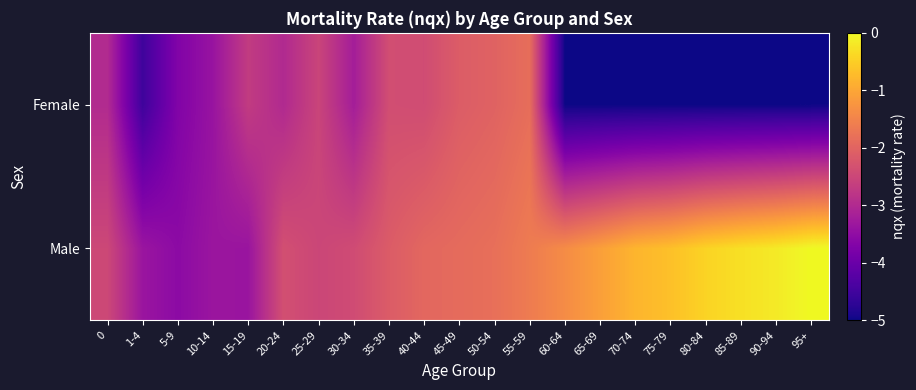

Which has a higher value, 70-74 or 60-64?

70-74